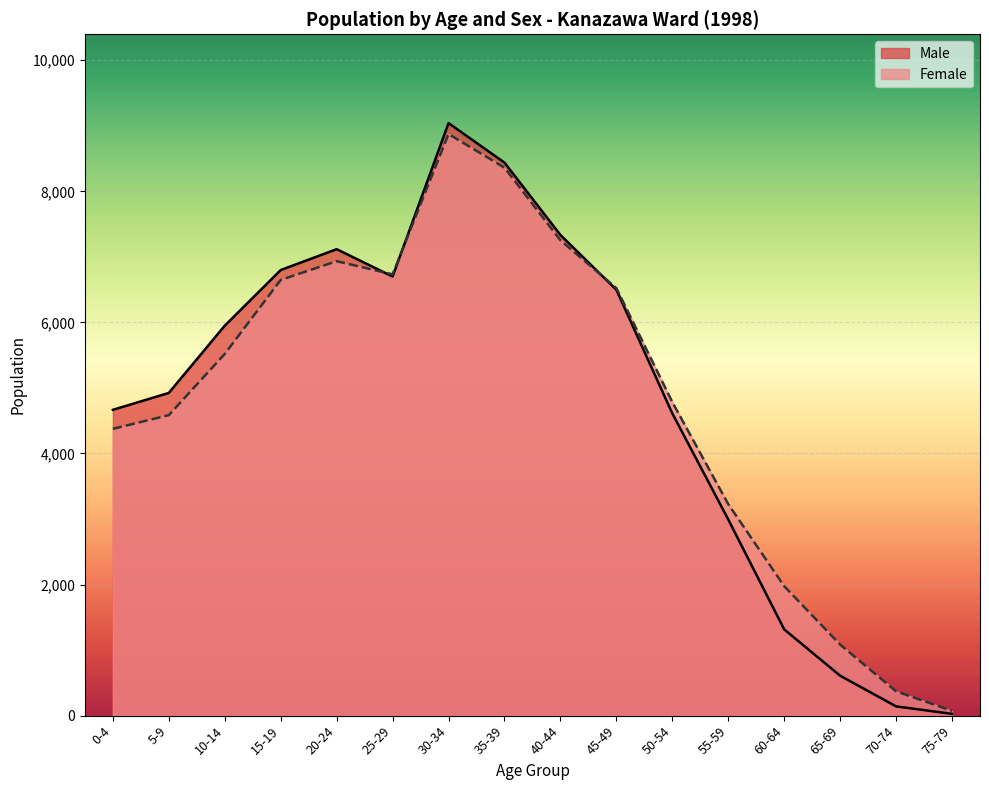

At which category does Female reach its first local peak?

20-24